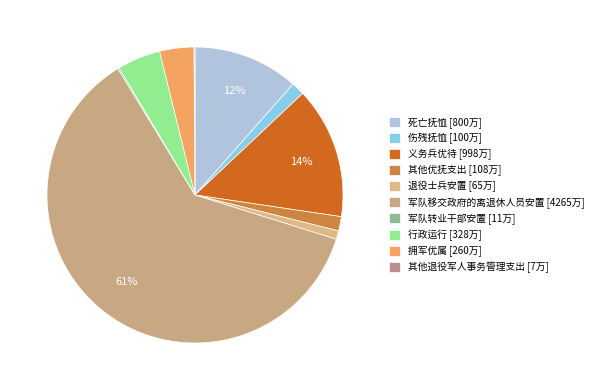

To the nearest percent, what is the combined percentage of 行政运行 and 军队转业干部安置?

5%